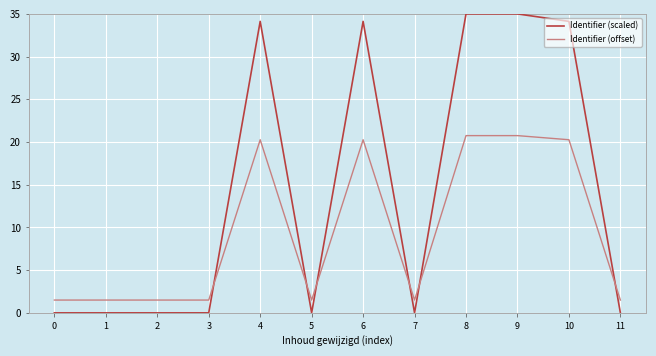

How many lines are shown in the chart?

2